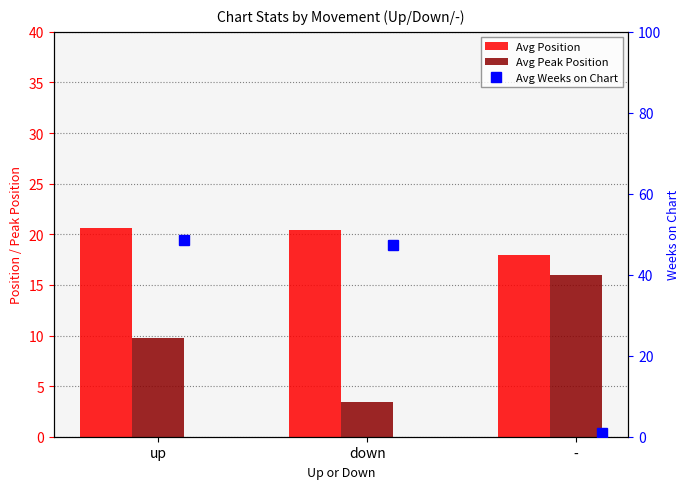

List the labels in order of Avg Position value, smallest first.

-, down, up